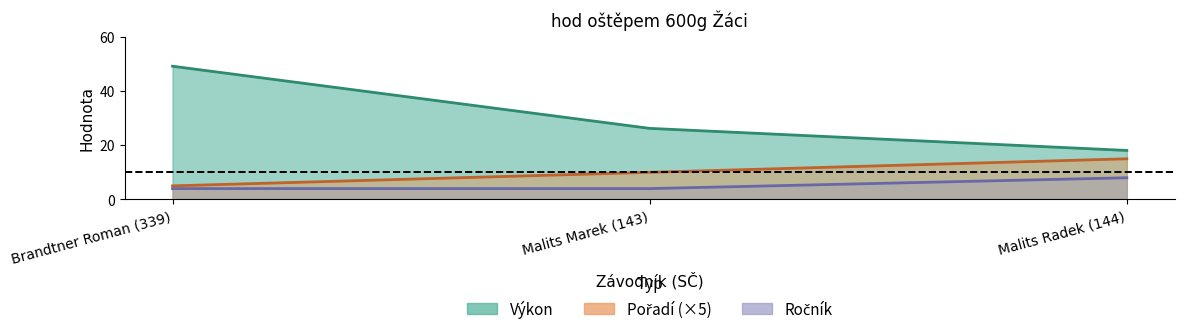

Which has a higher value, Malits Radek (144) or Malits Marek (143)?

Malits Radek (144)